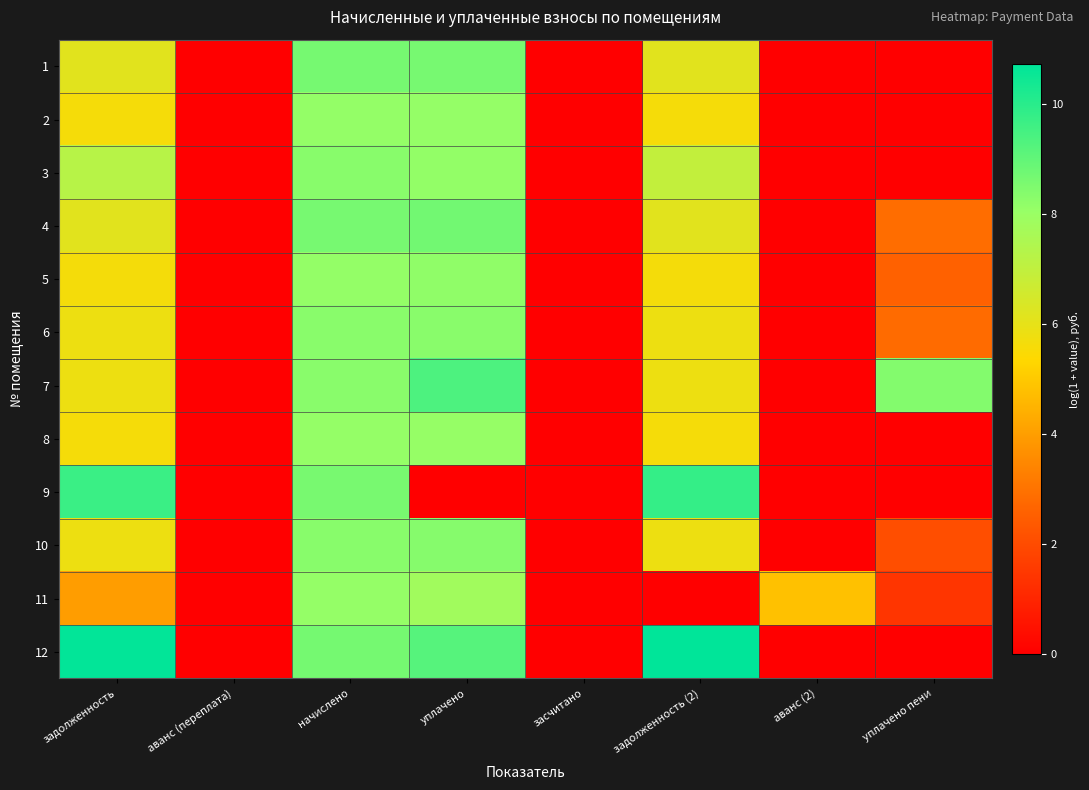

What is the total value across all series at задолженность?

78.2